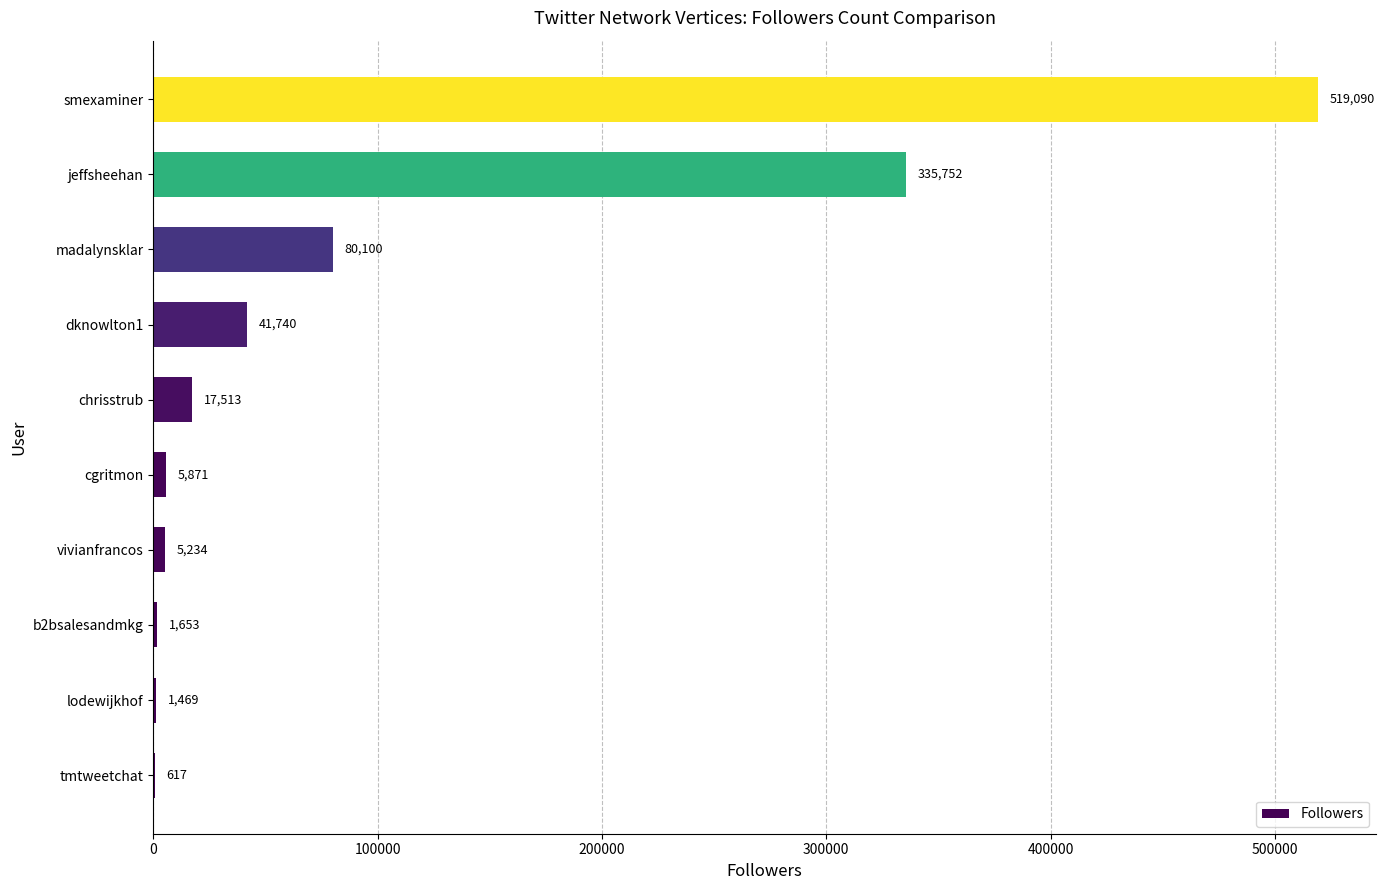

Reading bottom to top, extract all data points from this chart.

tmtweetchat=617	lodewijkhof=1469	b2bsalesandmkg=1653	vivianfrancos=5234	cgritmon=5871	chrisstrub=17513	dknowlton1=41740	madalynsklar=80100	jeffsheehan=335752	smexaminer=519090